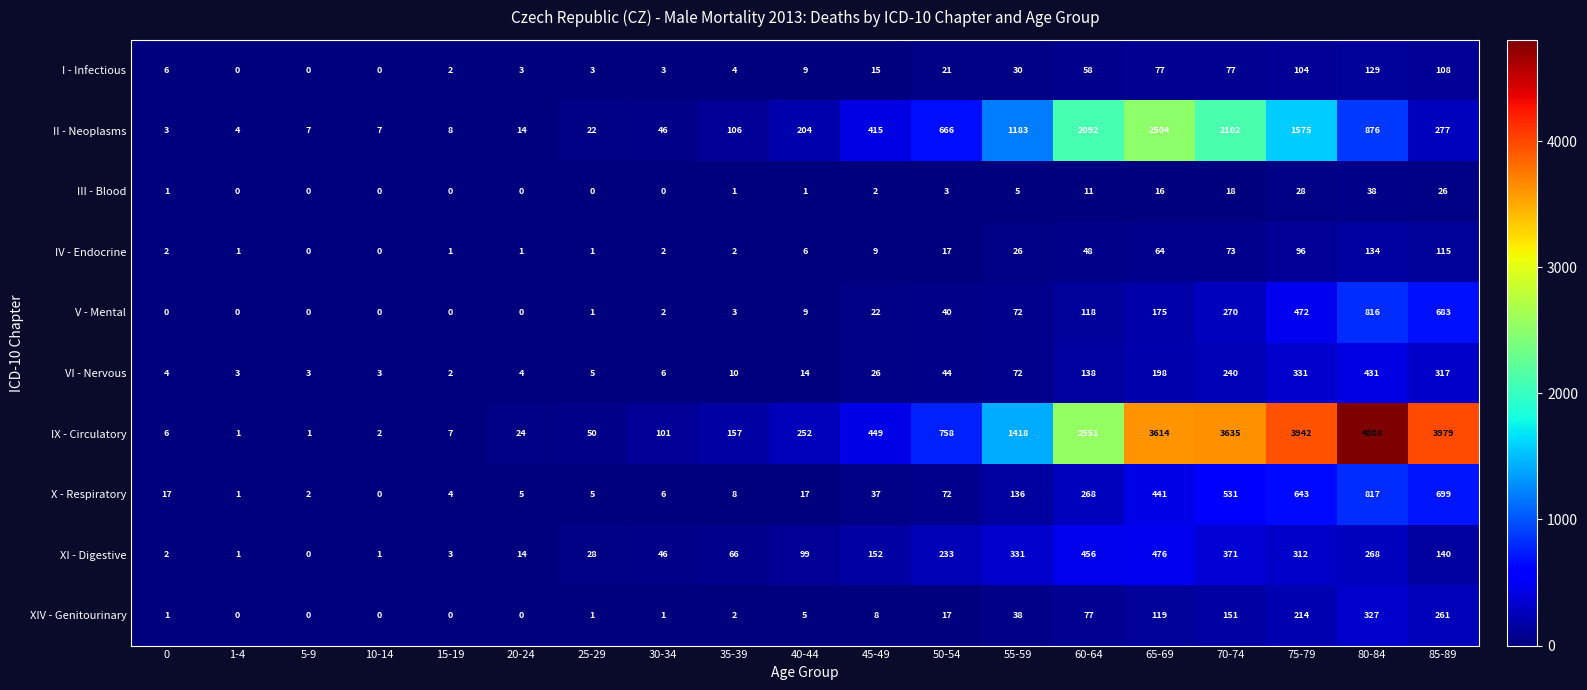

How many series are shown in this chart?

10